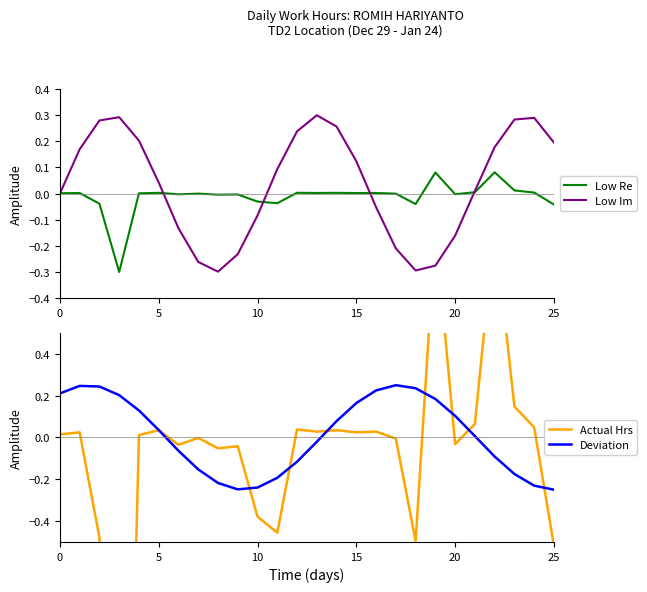

Is it true that Low Im equals 0.2 at 25?

True